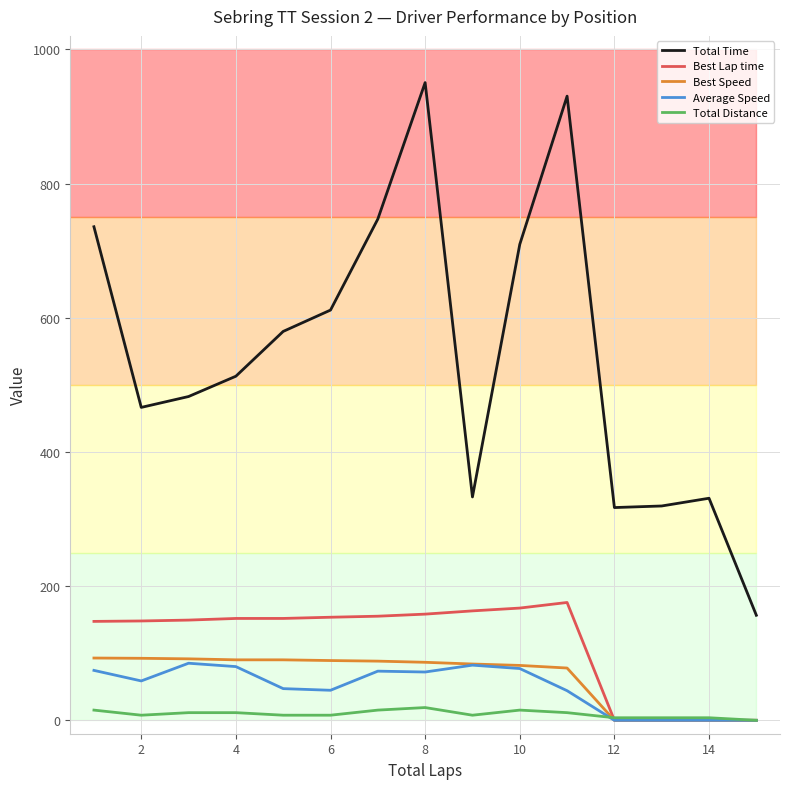

How many data points in Best Speed are less than 86?

7